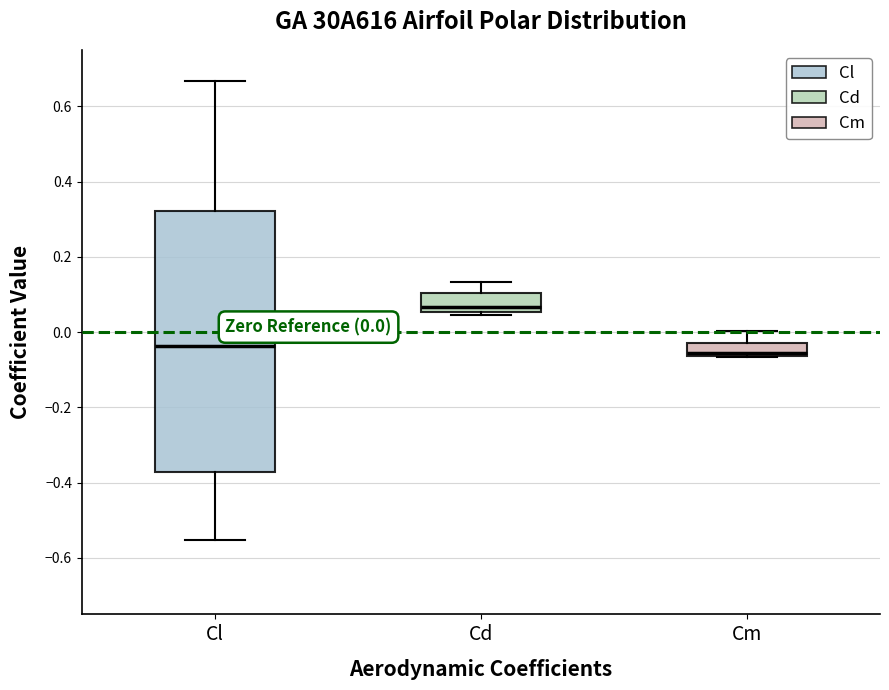

Which box's median line is the highest?

Cd